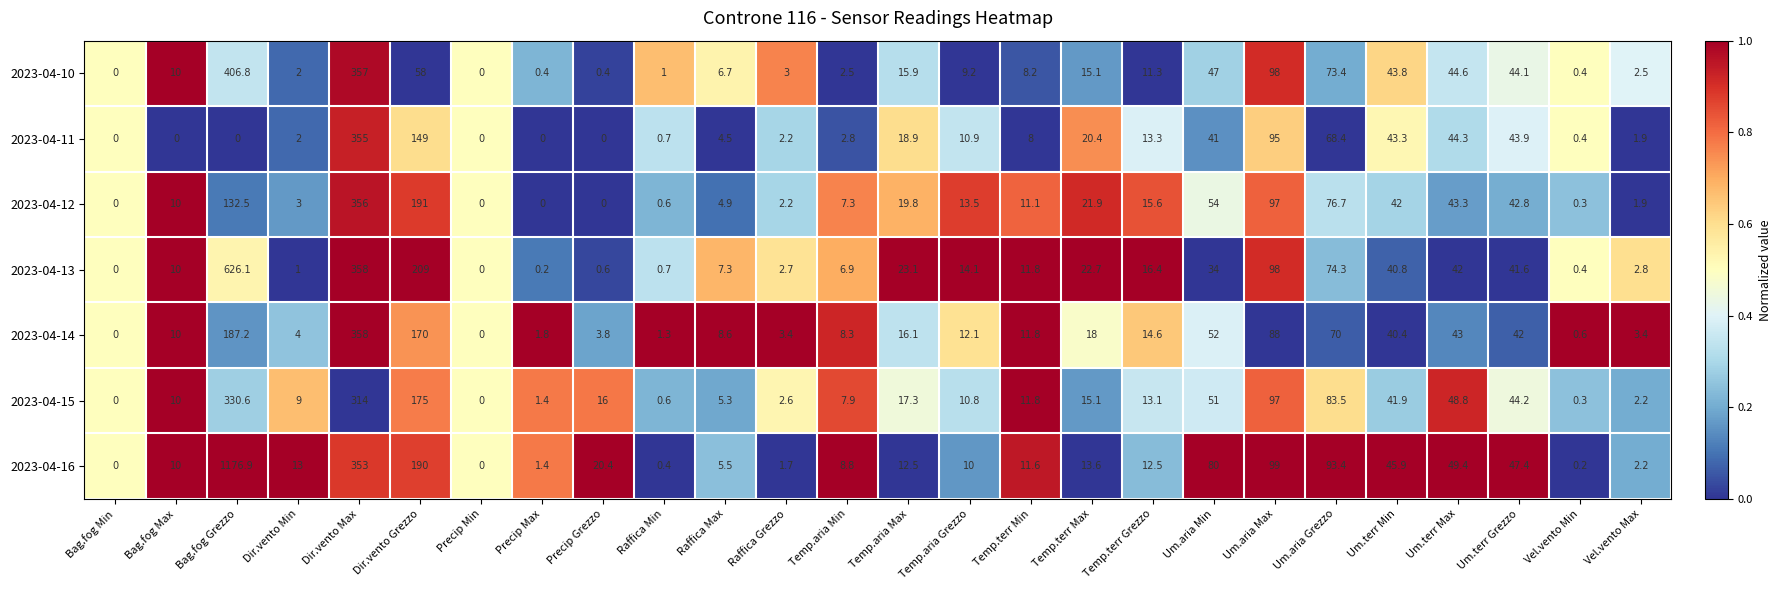

What is the highest value of the 2023-04-11 series?

355.0